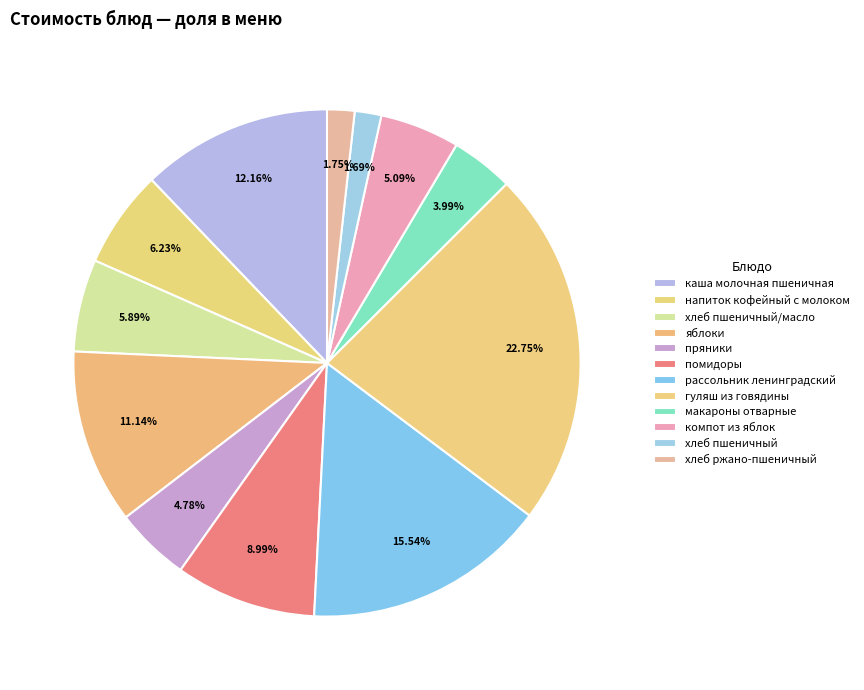

Count the number of slices in the pie.

12